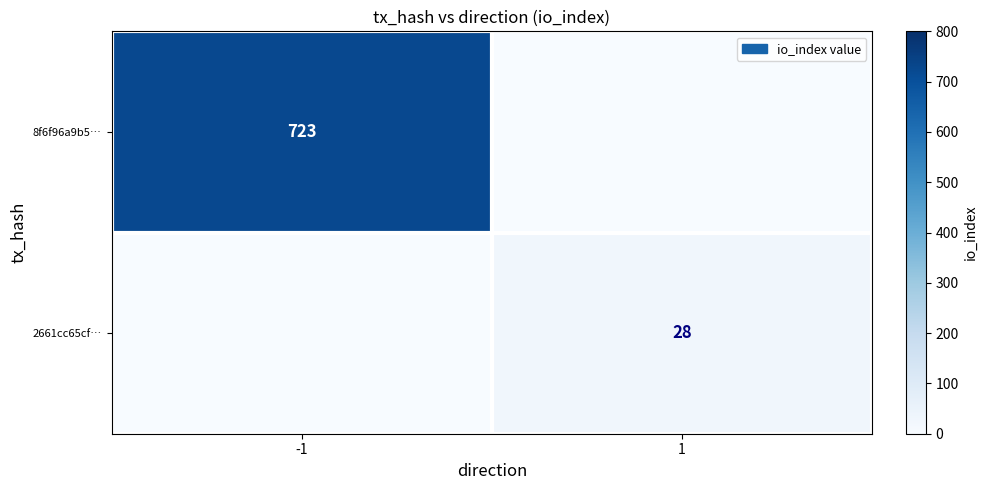

True or false: 8f6f96a9b5… has a value of 723 at -1.

True